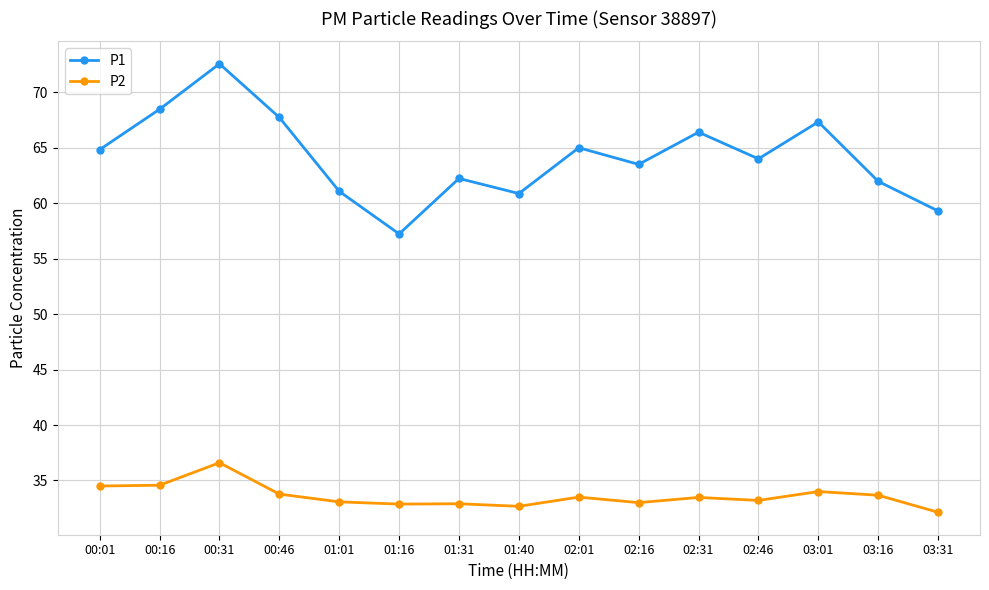

Which series has the largest total across all categories?

P1